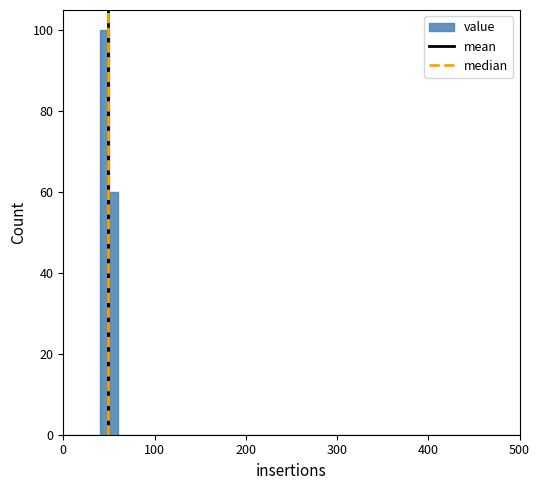

Around what value on the x-axis is the tallest bar? Give the approximate position of its centre, as read against the axis.

50